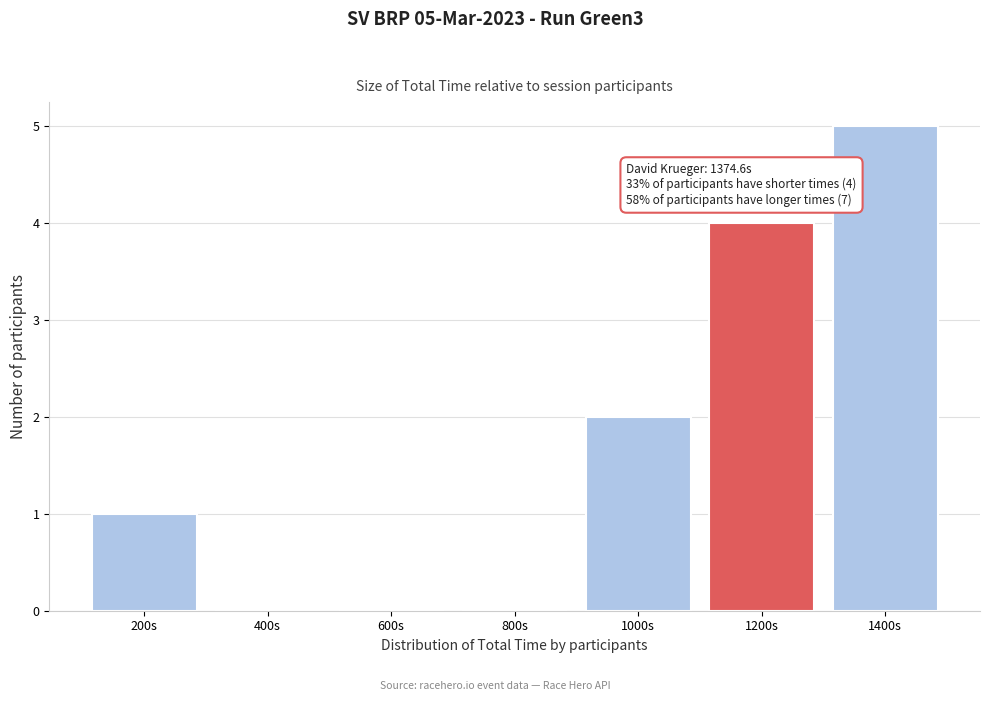

Reading right to left, list all the values displayed in this chart.

1400s=5	1200s=4	1000s=2	800s=0	600s=0	400s=0	200s=1